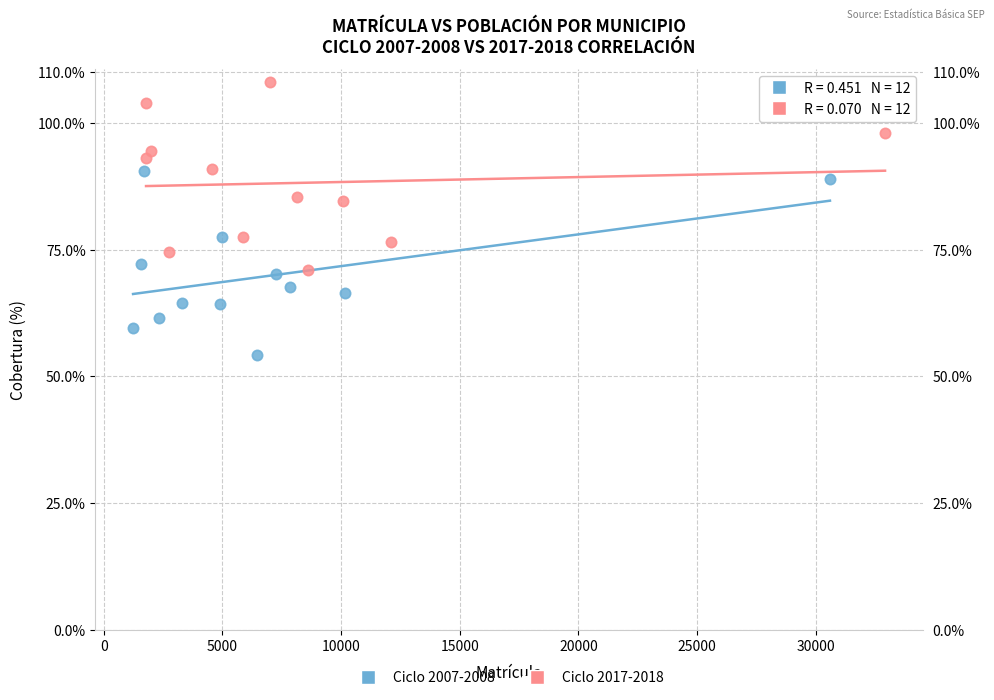

Which series reaches the maximum Y coordinate?

Ciclo 2017-2018